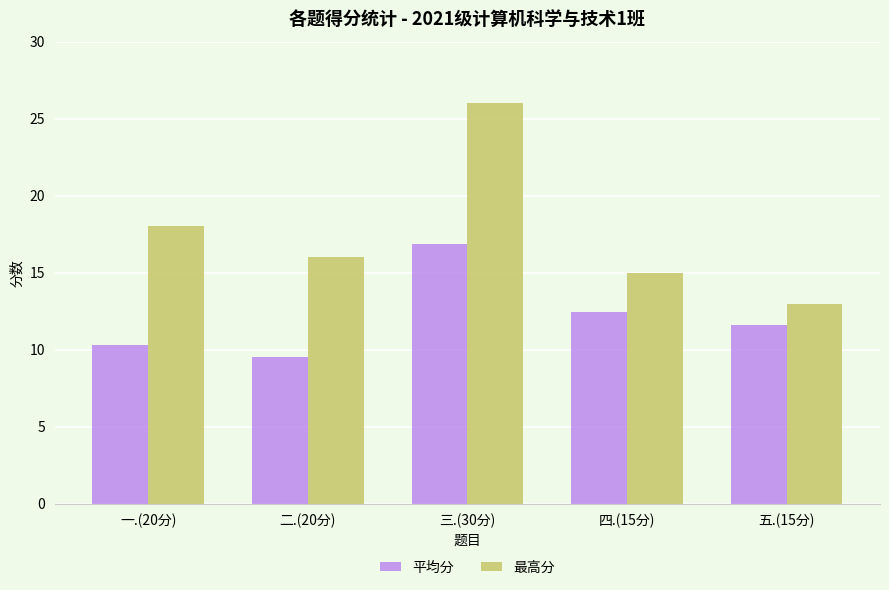

What is the highest value of the 平均分 series?

16.9